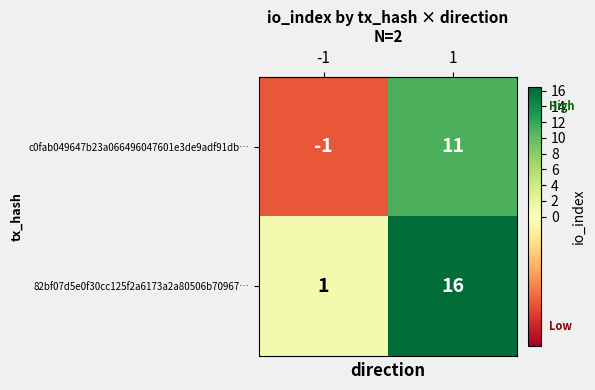

At how many categories does at least one series exceed 8?

1